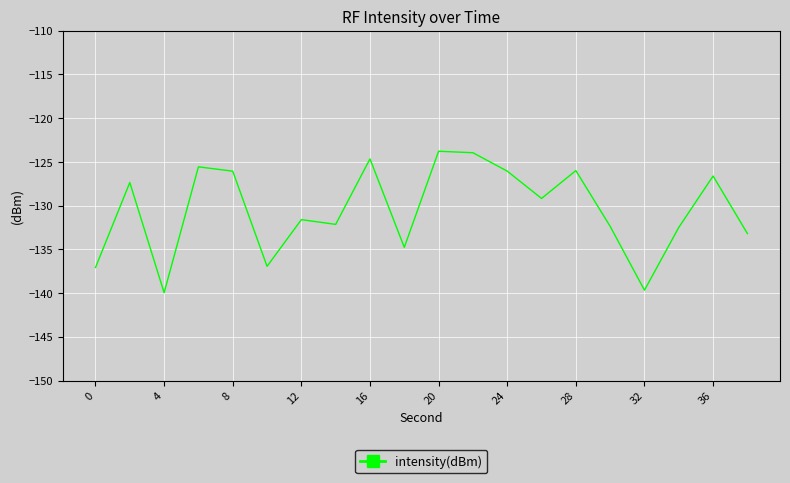

What is the difference between the maximum and minimum values?

16.2